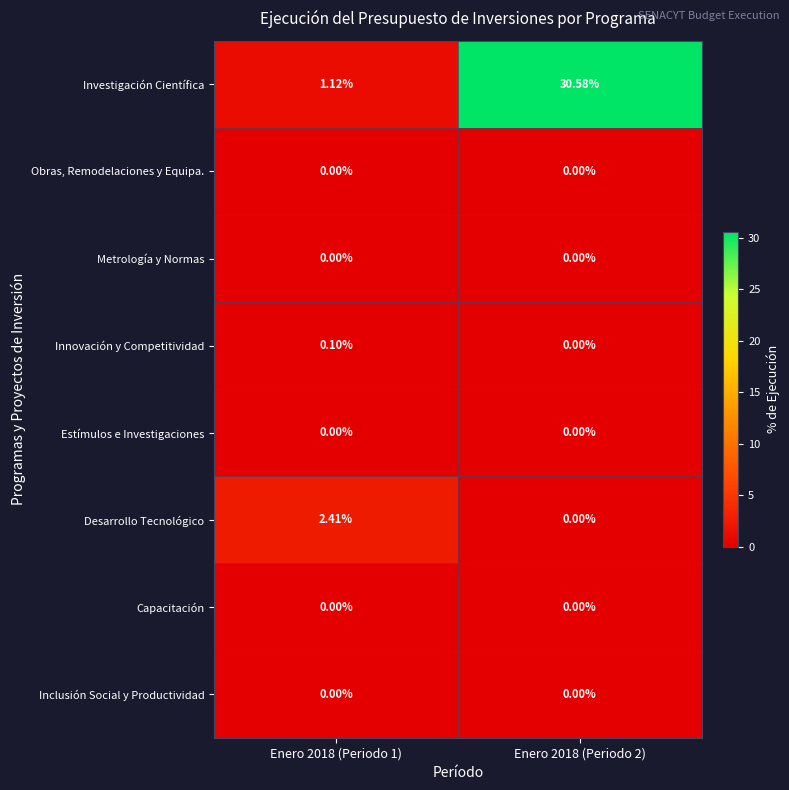

Which series changed the most between Enero 2018 (Periodo 1) and Enero 2018 (Periodo 2)?

Investigación Científica